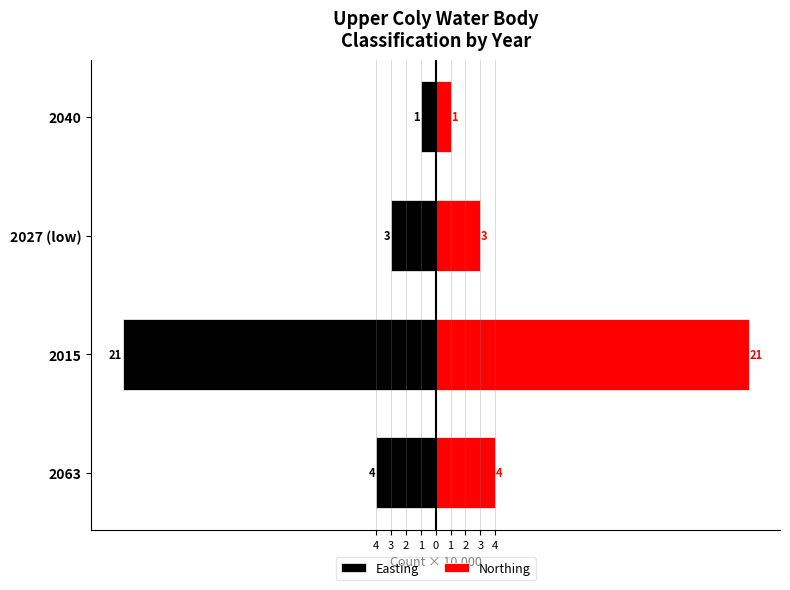

Which has a higher value, 2027 (low) or 2015?

2027 (low)